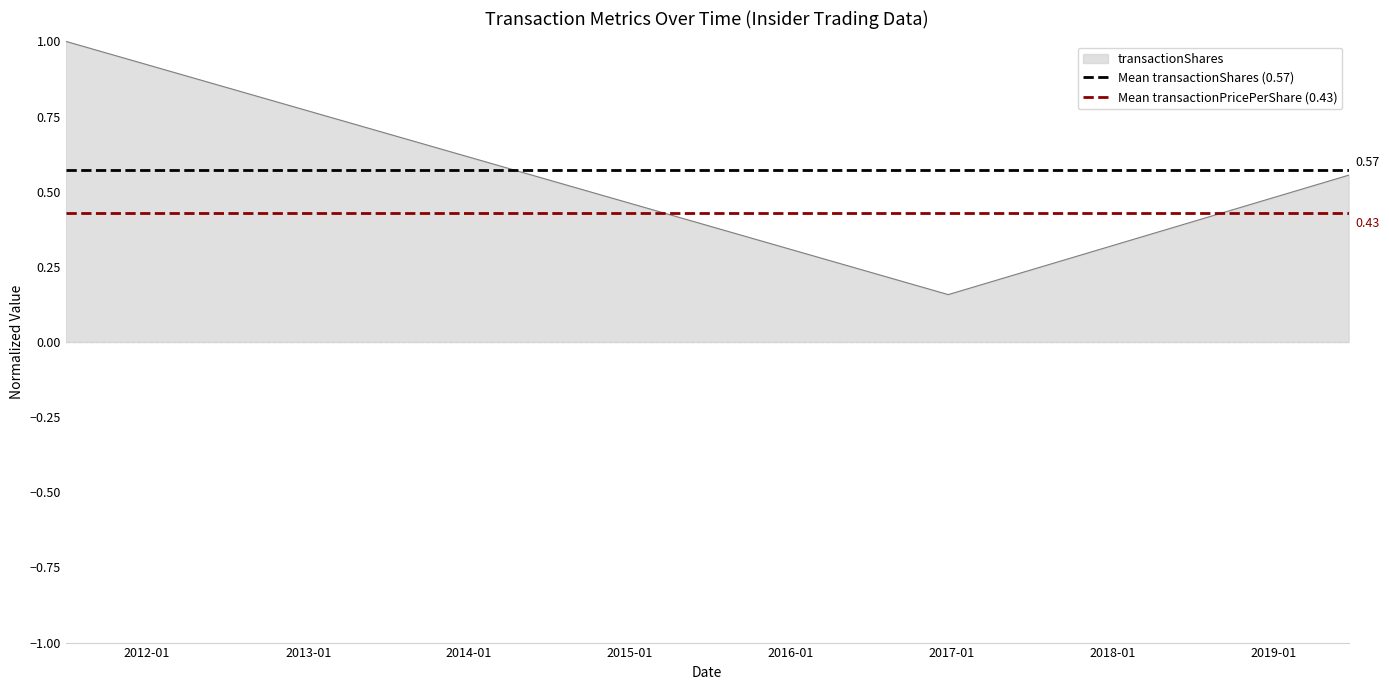

Is the value of Mean transactionPricePerShare (0.43) at 2011-01 greater than the value of Mean transactionShares (0.57) at 2012-01?

No